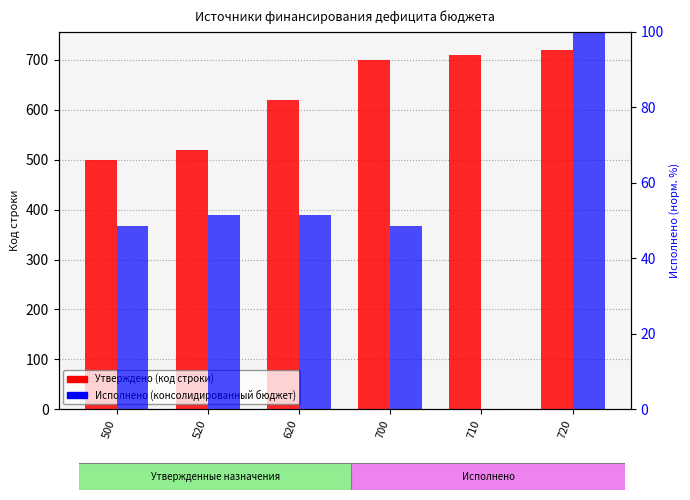

What is the maximum value shown in the chart?

720.0